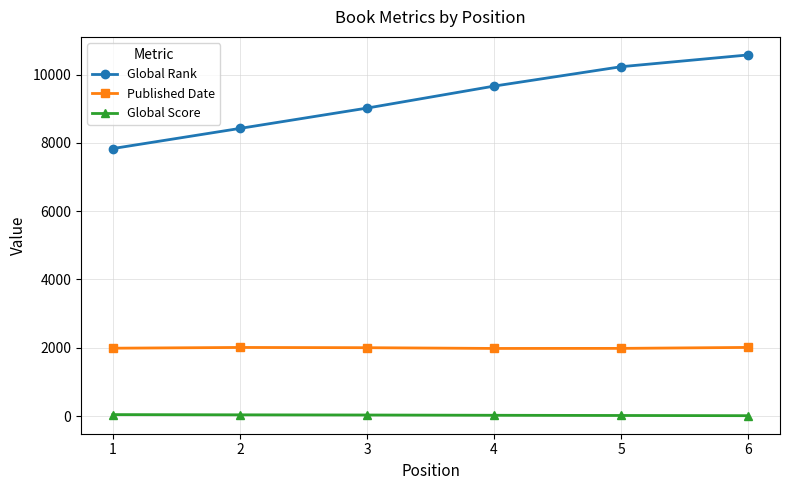

Rank the series by their maximum value, from lowest to highest.

Global Score, Published Date, Global Rank